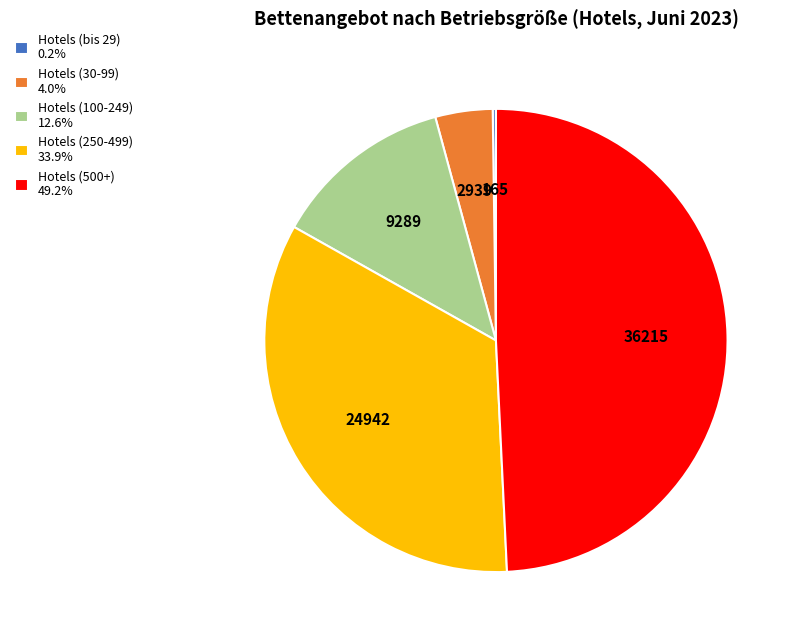

Is it true that Hotels (100-249) is 2% of the pie?

False